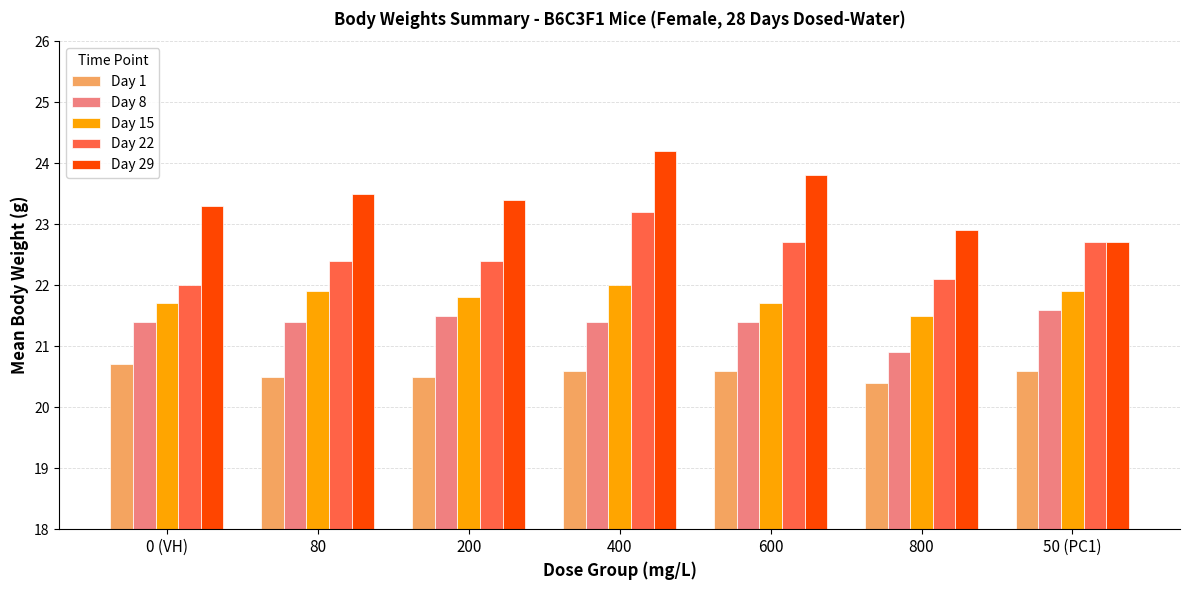

What position from the right is 600?

3